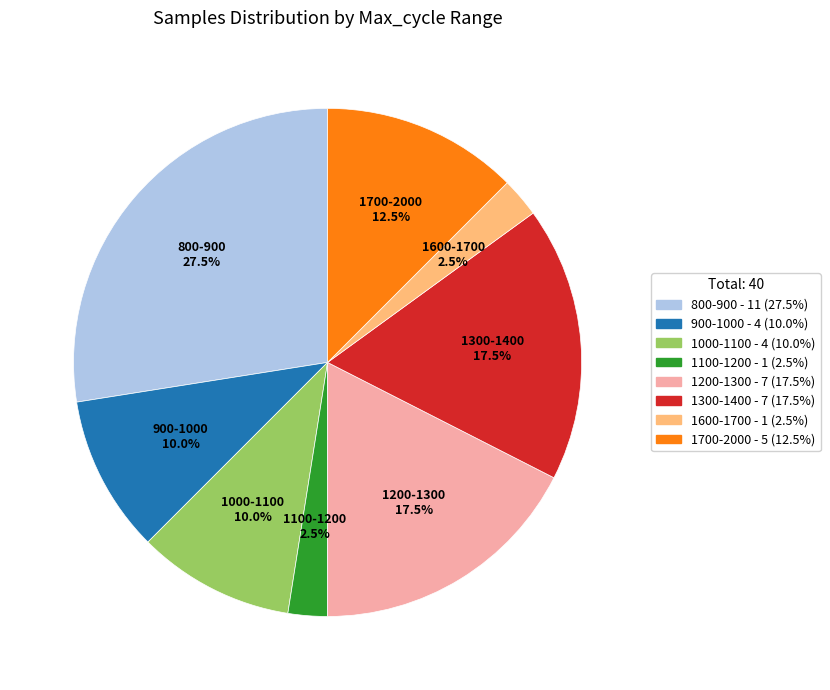

Is there any slice that represents more than half of the pie?

No